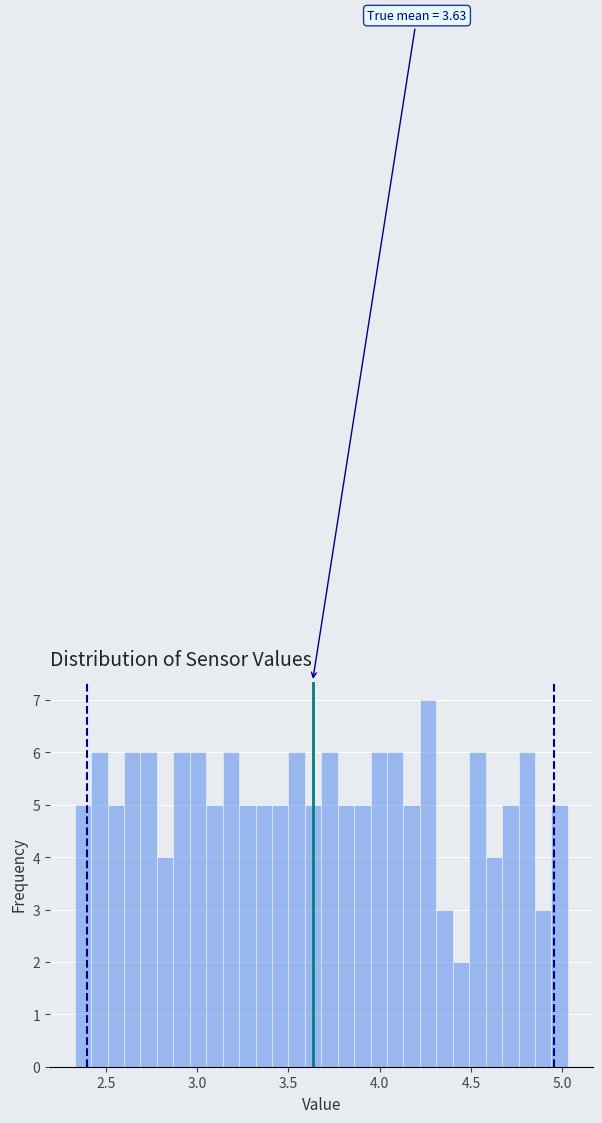

Around what value on the x-axis is the tallest bar? Give the approximate position of its centre, as read against the axis.

4.25